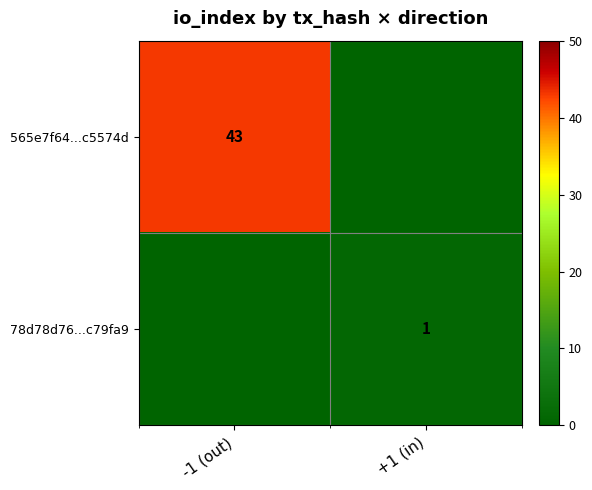

Is it true that 565e7f64...c5574d equals 13 at -1 (out)?

False